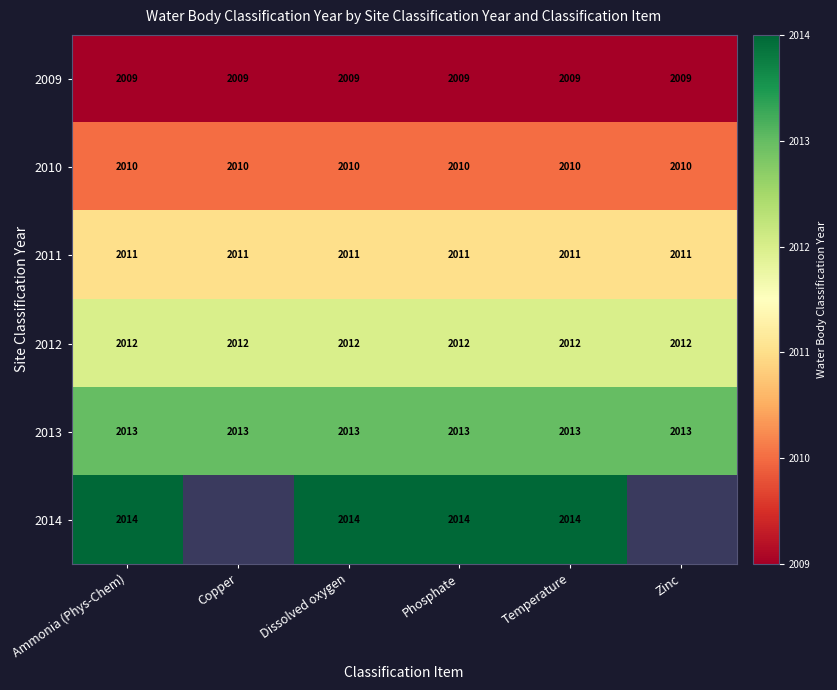

What is the spread (max minus min) of values at Temperature?

5